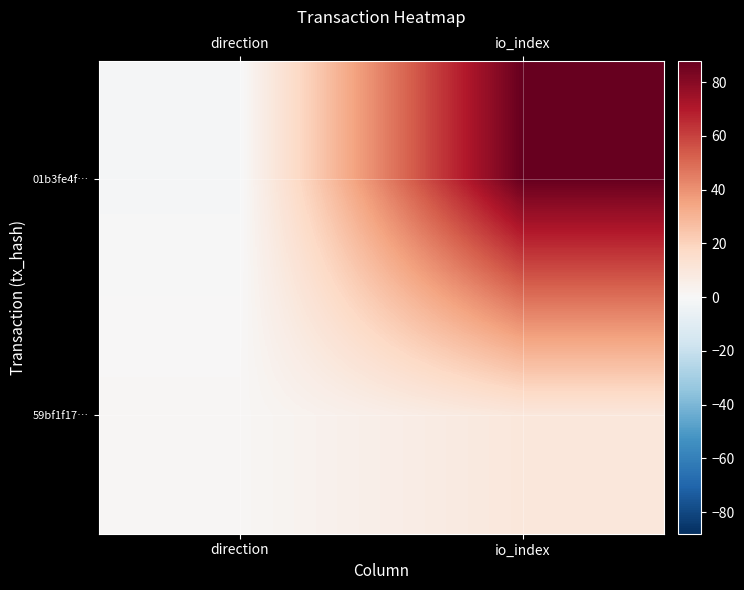

How many series are shown in this chart?

2